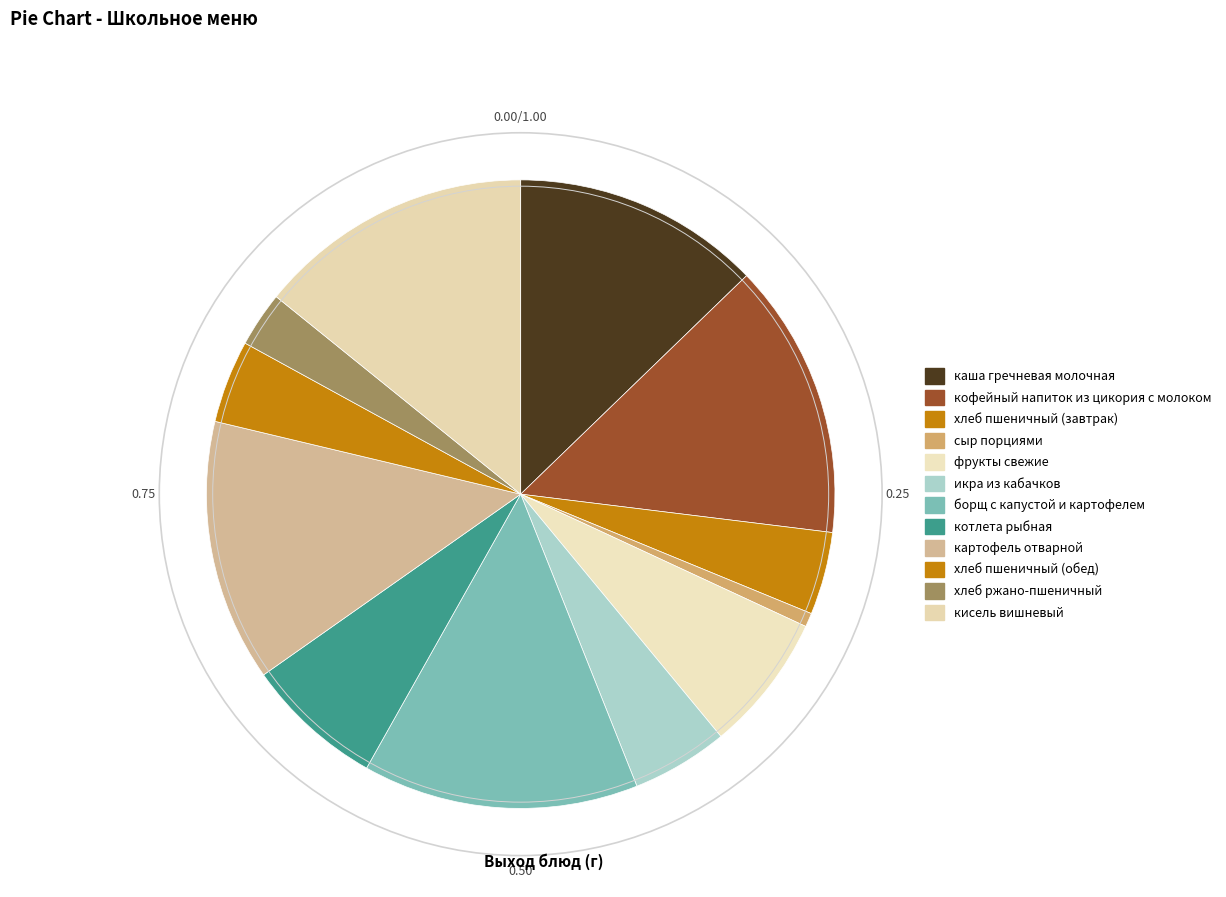

Does фрукты свежие represent more than half of the total?

No